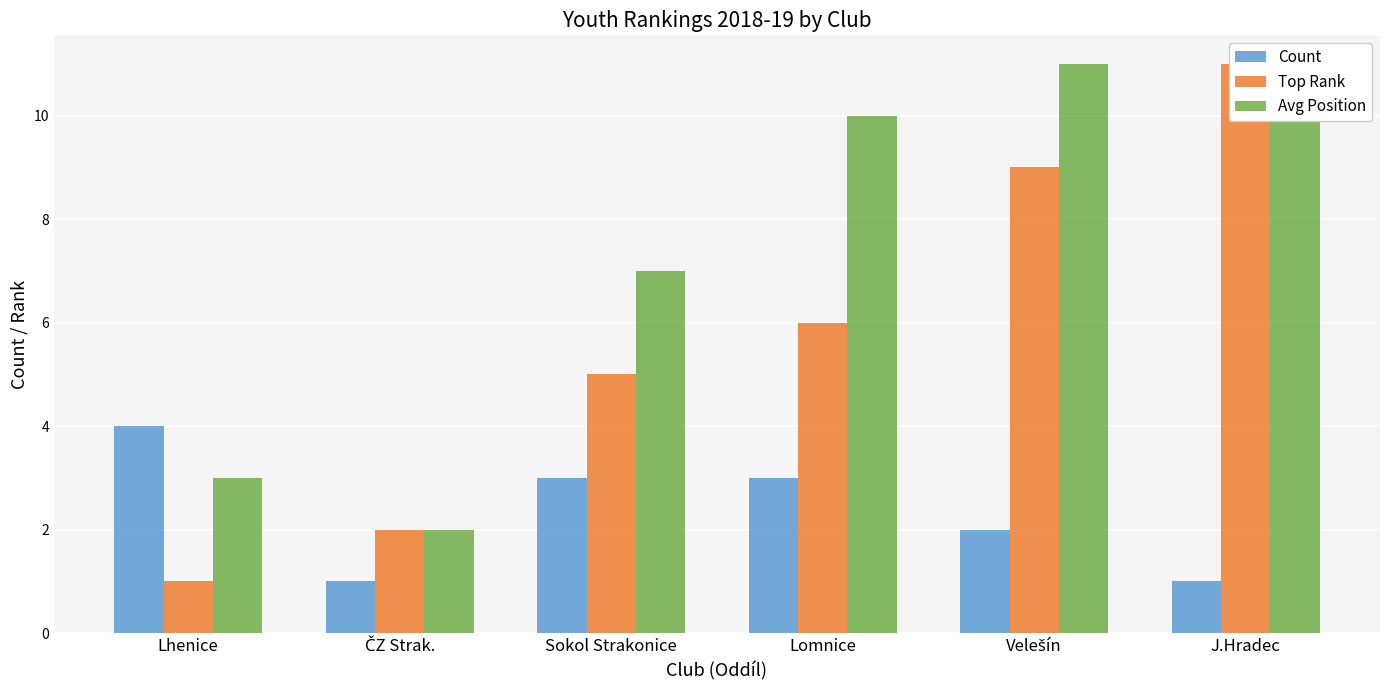

True or false: Count has a value of 4 at Lhenice.

True